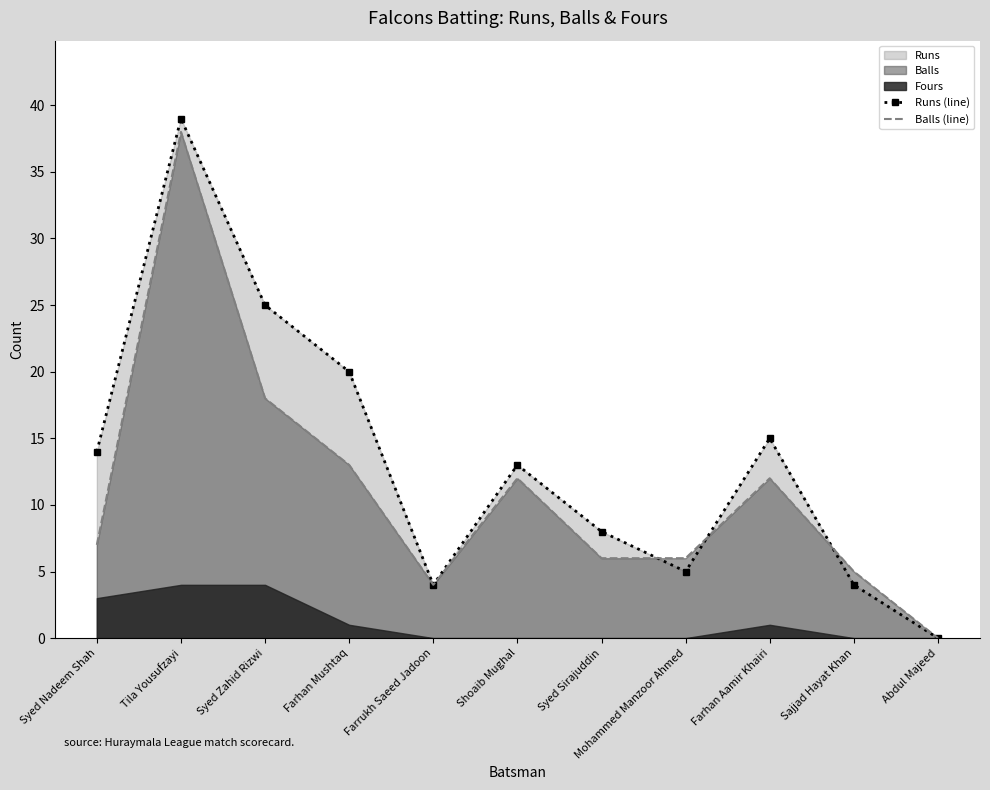

The value of Runs (line) at Farhan Mushtaq is 12. True or false?

False